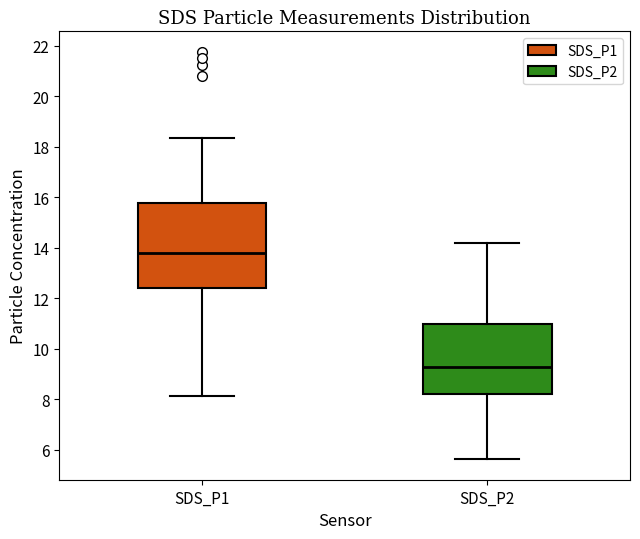

Reading left to right, read every box against the y-axis: the position of its median line, the range the box covers, and the ends of its whiskers. The values are not printed on the chart, so give them approximately, as read against the axis.

SDS_P1: median 13.8, box 12.4 to 15.8, whiskers 8.2 to 18.4
SDS_P2: median 9.2, box 8.2 to 11.0, whiskers 5.6 to 14.2